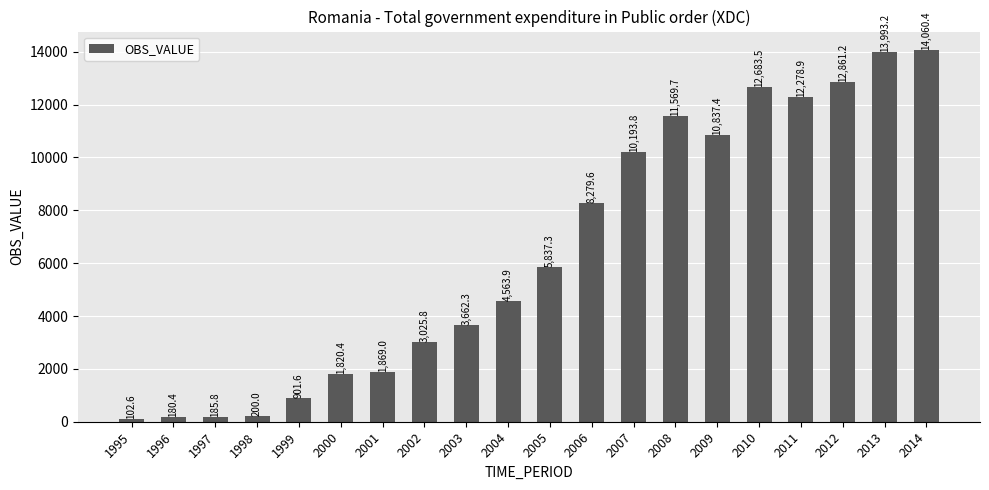

The value at 2013 is 20065.5. True or false?

False